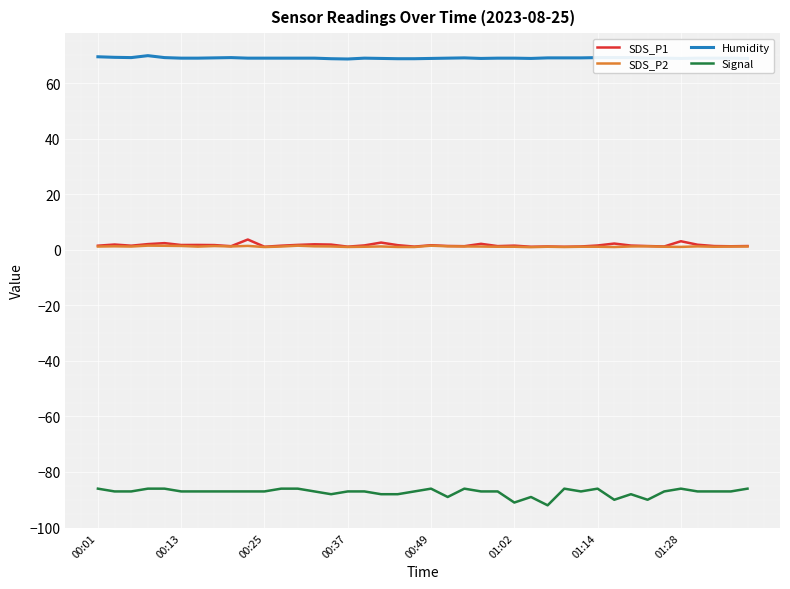

What are all the series names shown in the legend?

SDS_P1, SDS_P2, Humidity, Signal